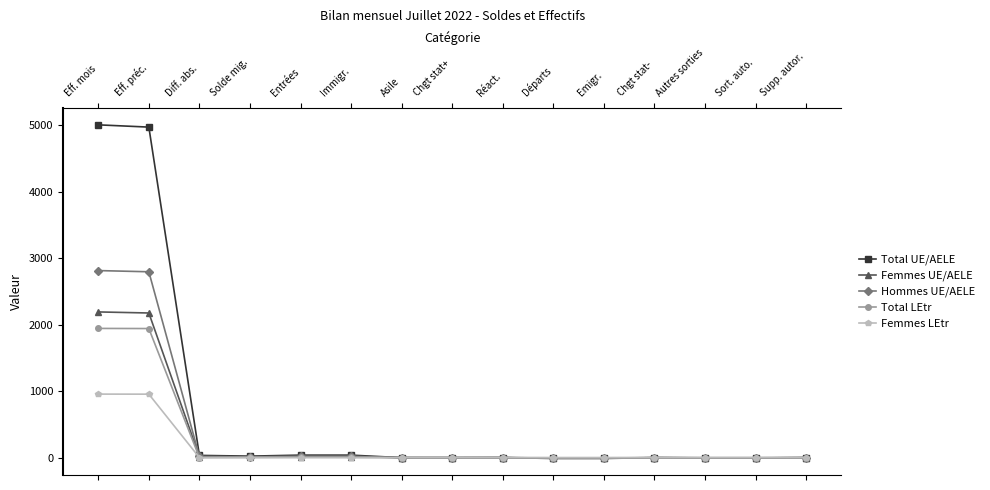

What is the greatest value displayed?

5006